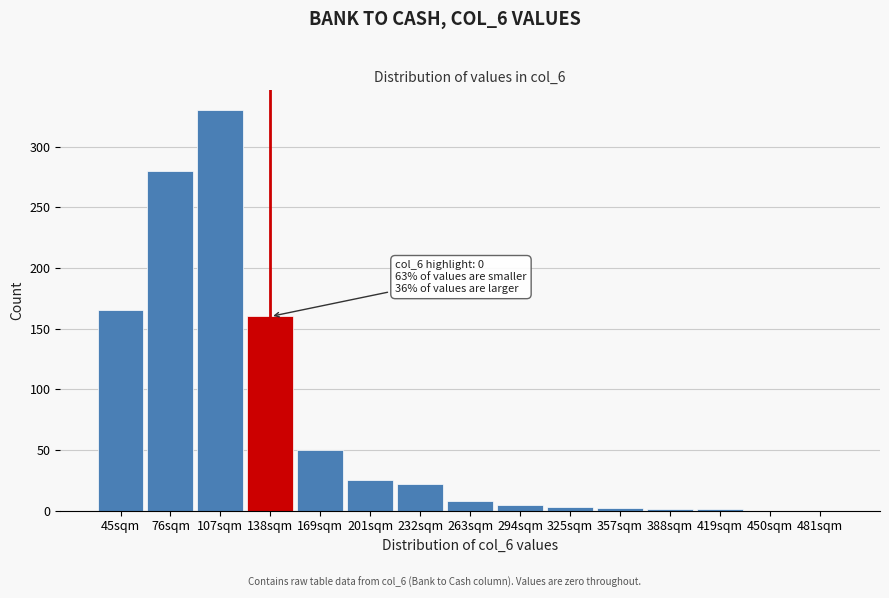

What is the sum of all values?

1052